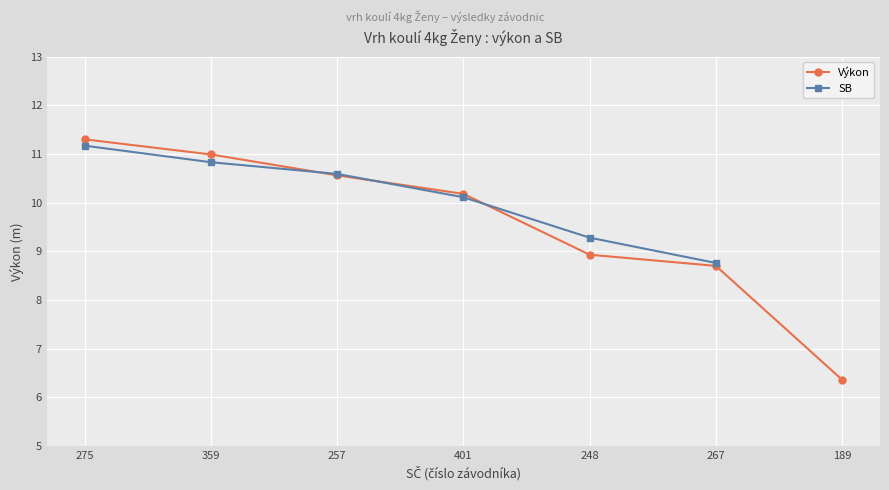

The value at 401 is 3.5. True or false?

False